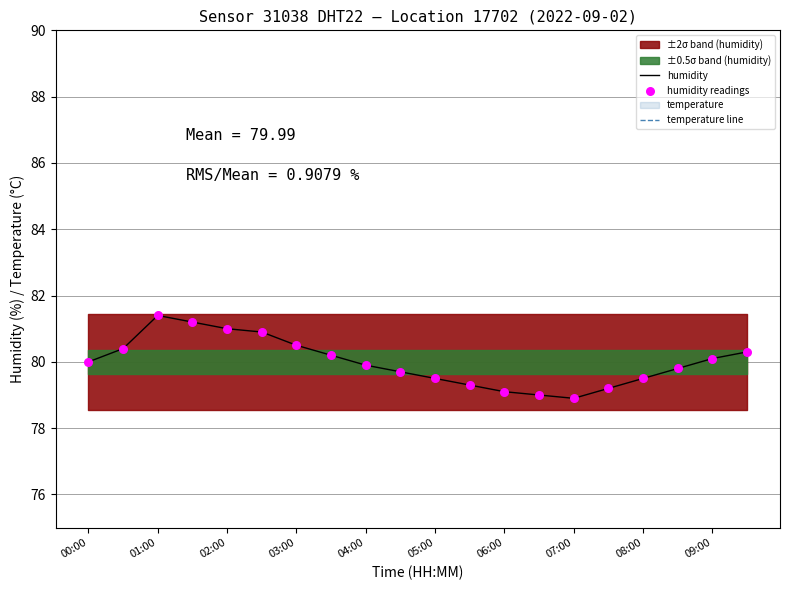

Which series reaches the minimum Y coordinate?

temperature line